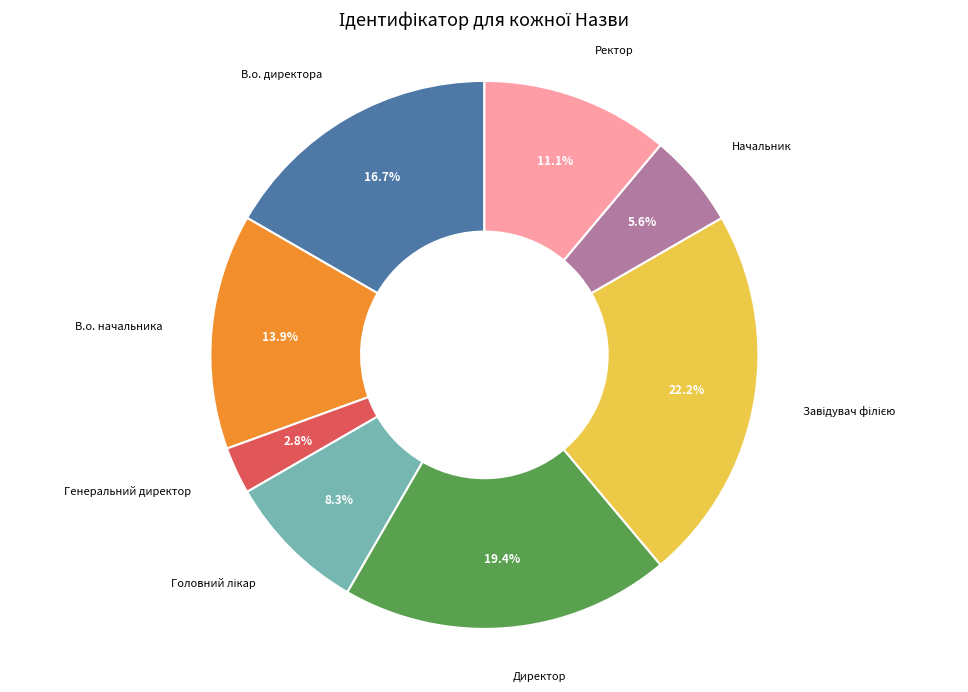

How many slices are in this pie chart?

8